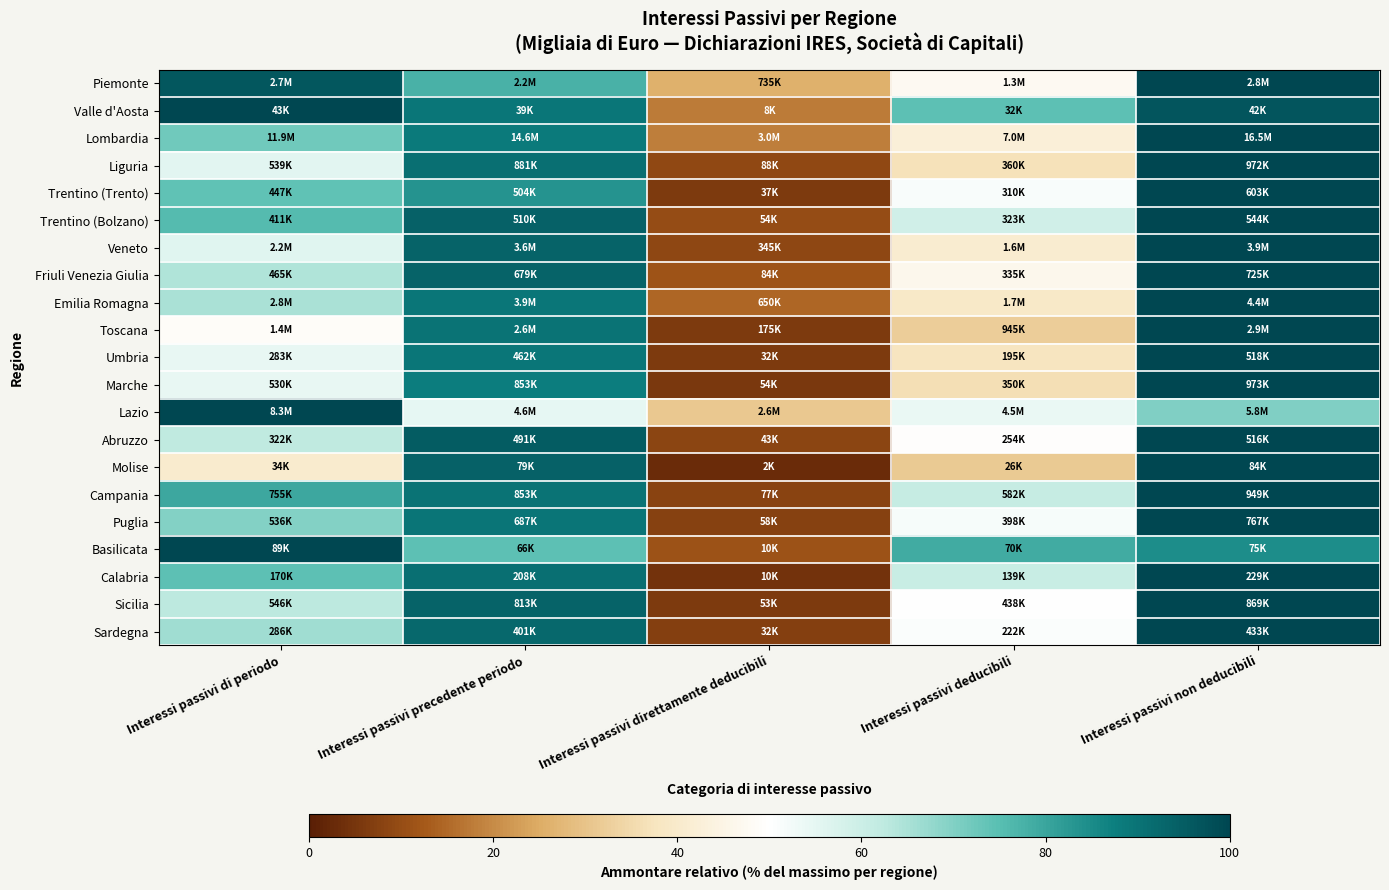

Reading left to right, transcribe all the data shown in this chart.

Piemonte: Interessi passivi di periodo=96.2	Interessi passivi precedente periodo=77.4	Interessi passivi direttamente deducibili=26.2	Interessi passivi deducibili=47.4	Interessi passivi non deducibili=100.0
Valle d'Aosta: Interessi passivi di periodo=100.0	Interessi passivi precedente periodo=89.2	Interessi passivi direttamente deducibili=17.8	Interessi passivi deducibili=74.6	Interessi passivi non deducibili=96.8
Lombardia: Interessi passivi di periodo=71.9	Interessi passivi precedente periodo=88.6	Interessi passivi direttamente deducibili=18.1	Interessi passivi deducibili=42.3	Interessi passivi non deducibili=100.0
Liguria: Interessi passivi di periodo=55.5	Interessi passivi precedente periodo=90.6	Interessi passivi direttamente deducibili=9.1	Interessi passivi deducibili=37.0	Interessi passivi non deducibili=100.0
Trentino (Trento): Interessi passivi di periodo=74.1	Interessi passivi precedente periodo=83.6	Interessi passivi direttamente deducibili=6.2	Interessi passivi deducibili=51.4	Interessi passivi non deducibili=100.0
Trentino (Bolzano): Interessi passivi di periodo=75.5	Interessi passivi precedente periodo=93.8	Interessi passivi direttamente deducibili=9.9	Interessi passivi deducibili=59.3	Interessi passivi non deducibili=100.0
Veneto: Interessi passivi di periodo=56.2	Interessi passivi precedente periodo=93.7	Interessi passivi direttamente deducibili=8.9	Interessi passivi deducibili=41.0	Interessi passivi non deducibili=100.0
Friuli Venezia Giulia: Interessi passivi di periodo=64.1	Interessi passivi precedente periodo=93.7	Interessi passivi direttamente deducibili=11.5	Interessi passivi deducibili=46.2	Interessi passivi non deducibili=100.0
Emilia Romagna: Interessi passivi di periodo=64.9	Interessi passivi precedente periodo=89.1	Interessi passivi direttamente deducibili=14.8	Interessi passivi deducibili=39.2	Interessi passivi non deducibili=100.0
Toscana: Interessi passivi di periodo=48.5	Interessi passivi precedente periodo=90.0	Interessi passivi direttamente deducibili=6.0	Interessi passivi deducibili=32.4	Interessi passivi non deducibili=100.0
Umbria: Interessi passivi di periodo=54.6	Interessi passivi precedente periodo=89.2	Interessi passivi direttamente deducibili=6.2	Interessi passivi deducibili=37.6	Interessi passivi non deducibili=100.0
Marche: Interessi passivi di periodo=54.5	Interessi passivi precedente periodo=87.7	Interessi passivi direttamente deducibili=5.5	Interessi passivi deducibili=36.0	Interessi passivi non deducibili=100.0
Lazio: Interessi passivi di periodo=100.0	Interessi passivi precedente periodo=55.1	Interessi passivi direttamente deducibili=30.9	Interessi passivi deducibili=54.2	Interessi passivi non deducibili=70.0
Abruzzo: Interessi passivi di periodo=62.4	Interessi passivi precedente periodo=95.2	Interessi passivi direttamente deducibili=8.3	Interessi passivi deducibili=49.3	Interessi passivi non deducibili=100.0
Molise: Interessi passivi di periodo=40.2	Interessi passivi precedente periodo=94.0	Interessi passivi direttamente deducibili=2.9	Interessi passivi deducibili=31.3	Interessi passivi non deducibili=100.0
Campania: Interessi passivi di periodo=79.5	Interessi passivi precedente periodo=89.9	Interessi passivi direttamente deducibili=8.1	Interessi passivi deducibili=61.3	Interessi passivi non deducibili=100.0
Puglia: Interessi passivi di periodo=69.8	Interessi passivi precedente periodo=89.6	Interessi passivi direttamente deducibili=7.5	Interessi passivi deducibili=51.9	Interessi passivi non deducibili=100.0
Basilicata: Interessi passivi di periodo=100.0	Interessi passivi precedente periodo=74.5	Interessi passivi direttamente deducibili=11.2	Interessi passivi deducibili=78.5	Interessi passivi non deducibili=84.7
Calabria: Interessi passivi di periodo=74.3	Interessi passivi precedente periodo=90.8	Interessi passivi direttamente deducibili=4.5	Interessi passivi deducibili=60.6	Interessi passivi non deducibili=100.0
Sicilia: Interessi passivi di periodo=62.9	Interessi passivi precedente periodo=93.6	Interessi passivi direttamente deducibili=6.1	Interessi passivi deducibili=50.4	Interessi passivi non deducibili=100.0
Sardegna: Interessi passivi di periodo=66.0	Interessi passivi precedente periodo=92.4	Interessi passivi direttamente deducibili=7.3	Interessi passivi deducibili=51.1	Interessi passivi non deducibili=100.0